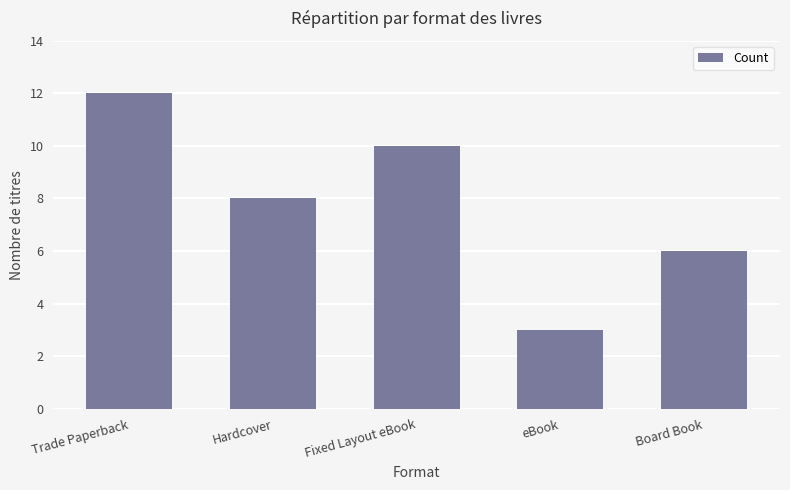

What is the difference between the maximum and minimum values?

9